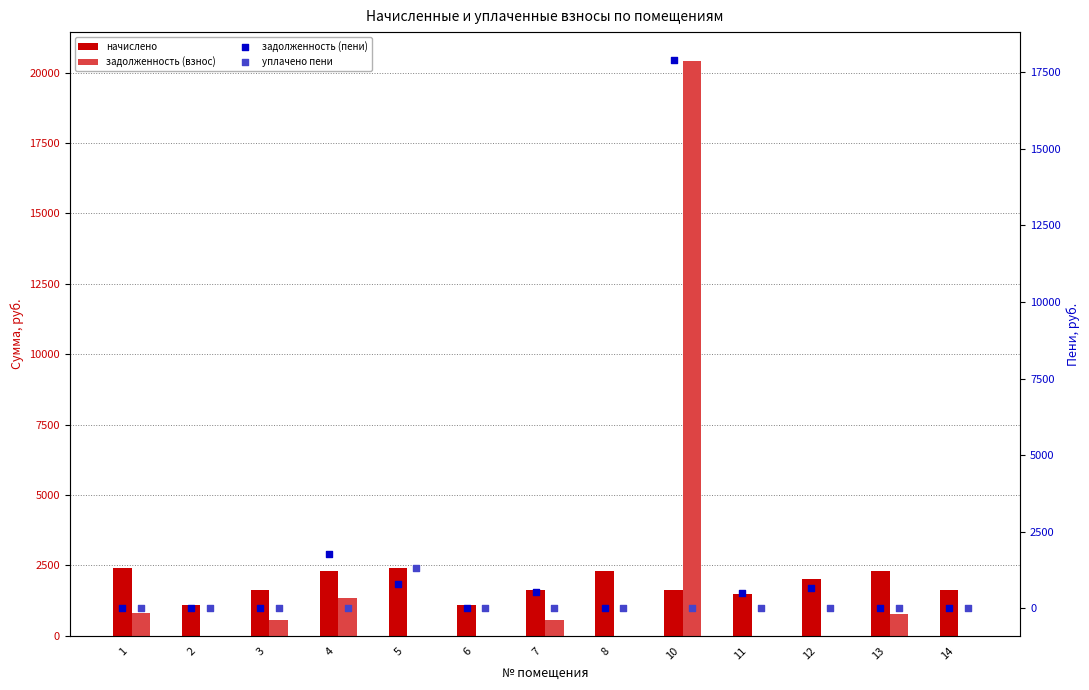

What is the total value across all series at 14?

1620.4